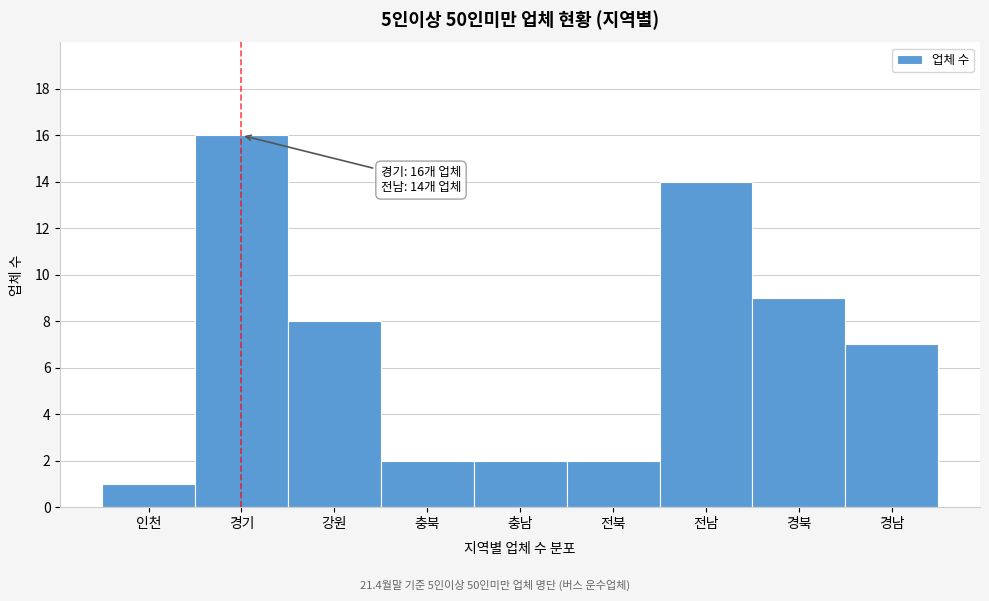

Reading left to right, what are all the values shown in this chart?

인천=1	경기=16	강원=8	충북=2	충남=2	전북=2	전남=14	경북=9	경남=7